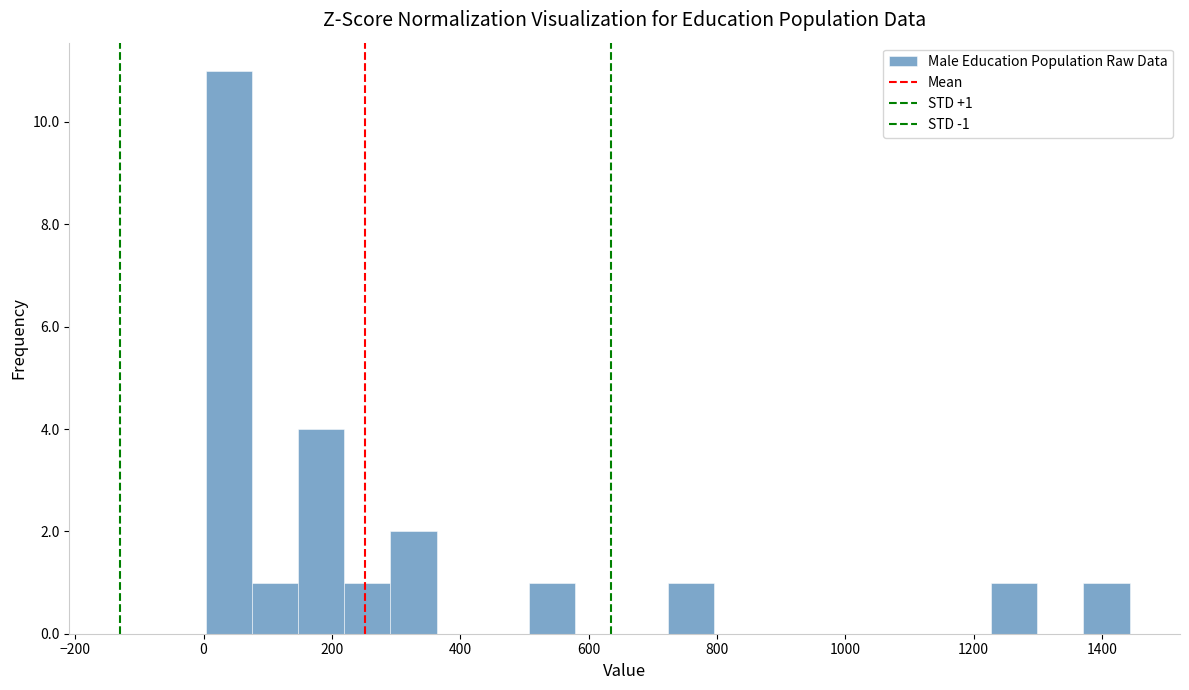

Read against the x-axis, roughly where is the centre of the tallest bar?

40